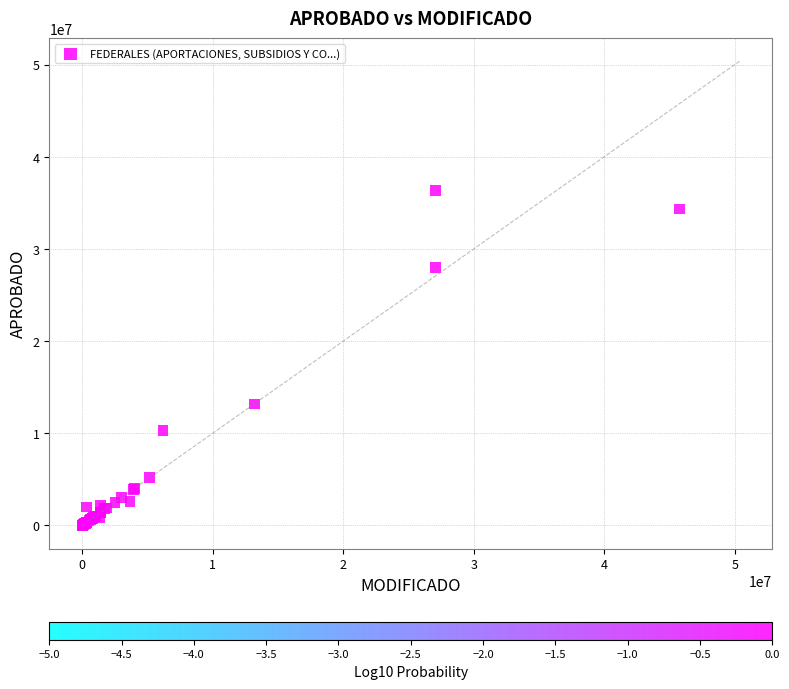

What Y value in the scatter plot is closest to 18163550?

13183151.0